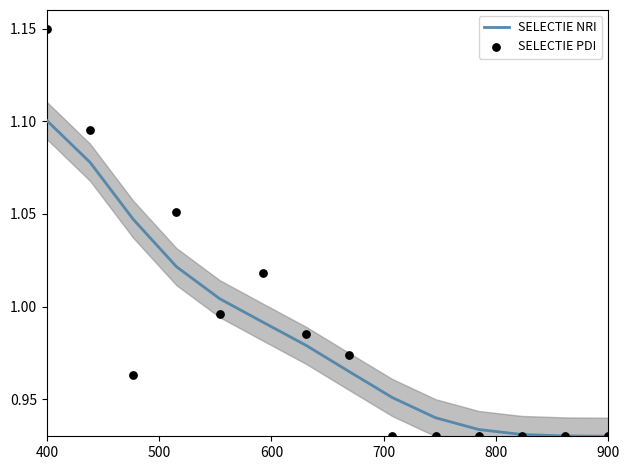

Which series reaches the maximum Y coordinate?

SELECTIE PDI